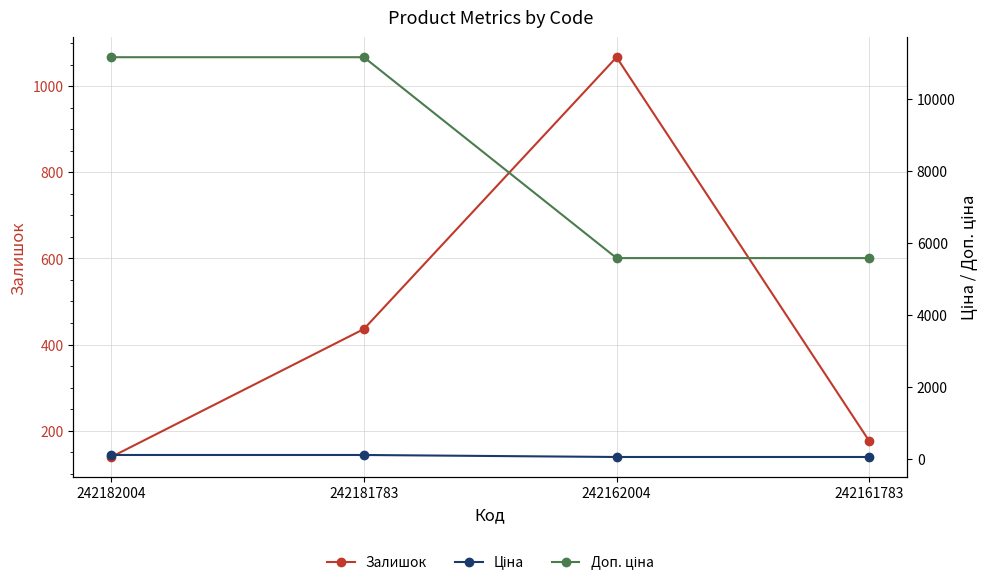

True or false: Доп. ціна and Ціна intersect in this chart.

False